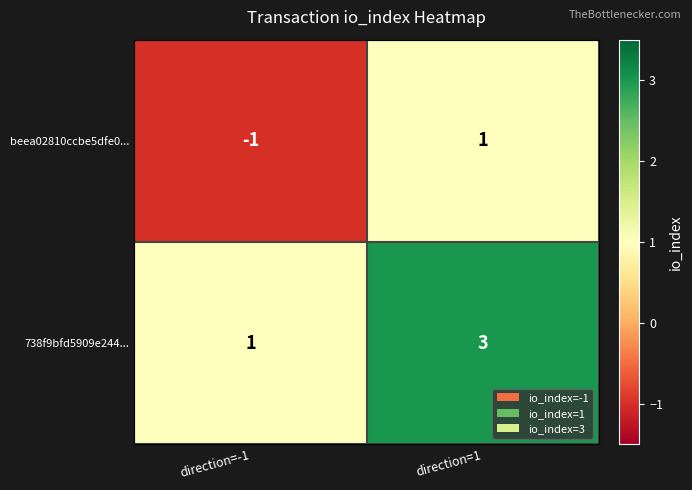

Rank the series by their maximum value, from highest to lowest.

738f9bfd5909e244..., beea02810ccbe5dfe0...